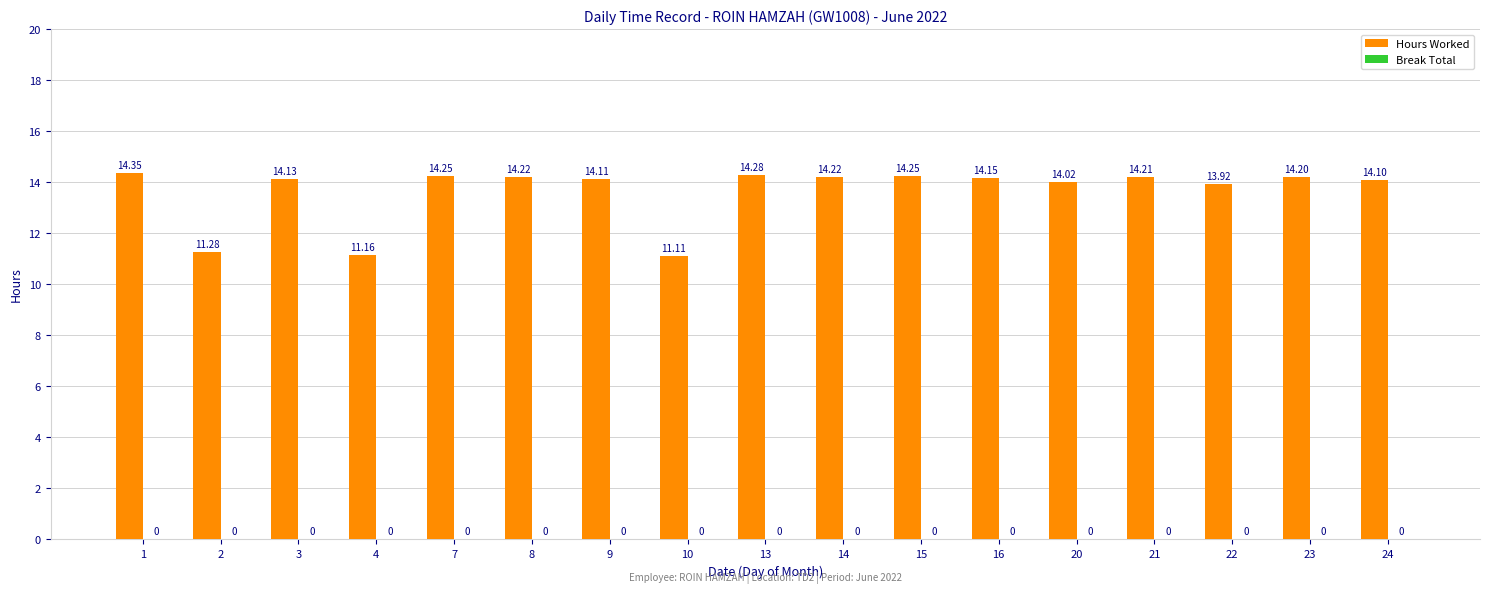

What is the ratio of the value at 14 to the value at 7?

1.0